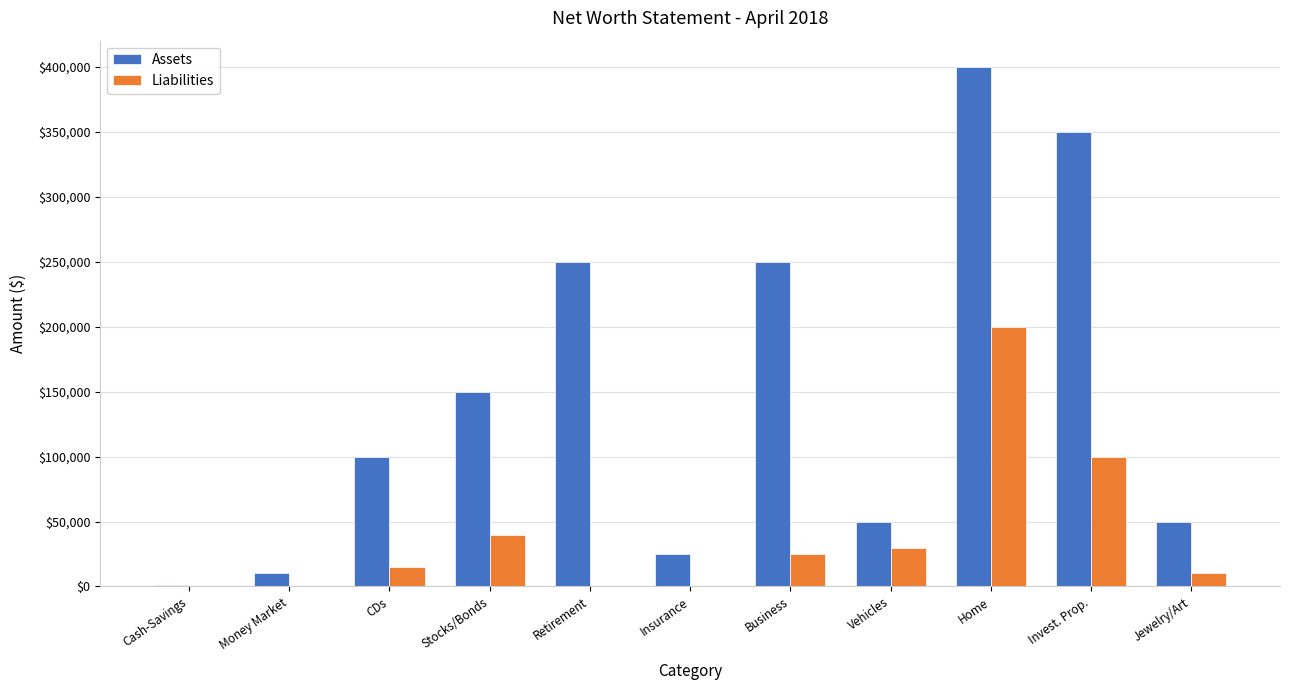

What is the sum of all Liabilities values?

420000